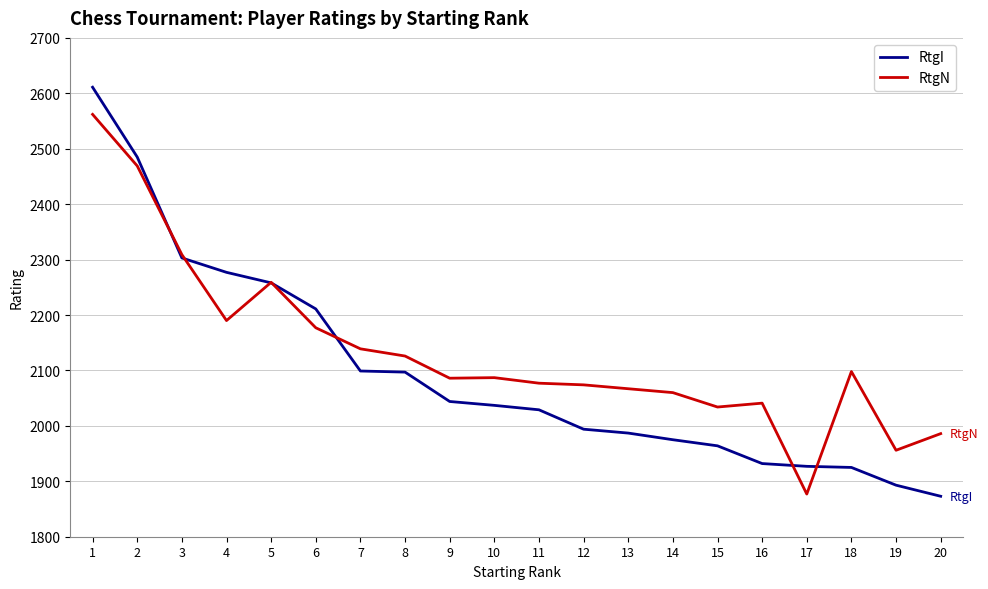

At which category is the sum across all series the highest?

1